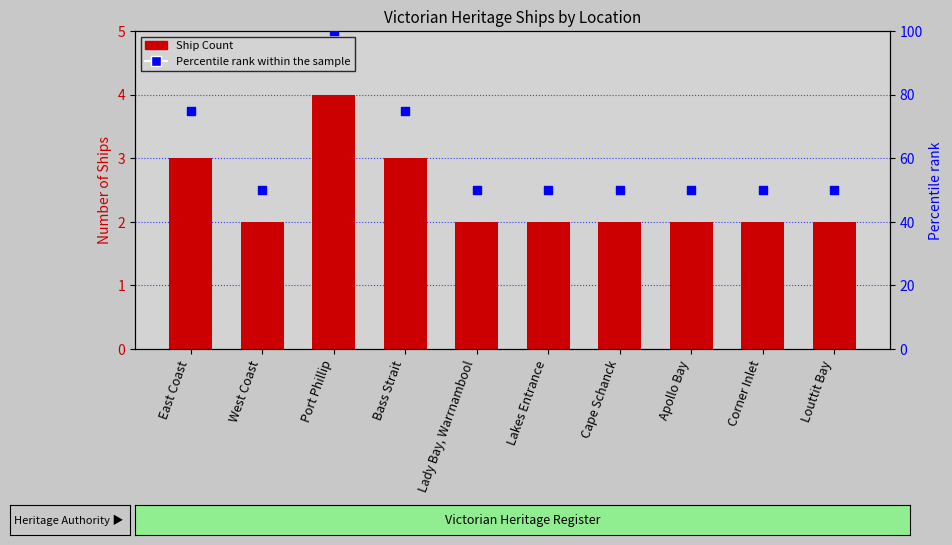

What are all the series names shown in the legend?

Ship Count, Percentile rank within the sample